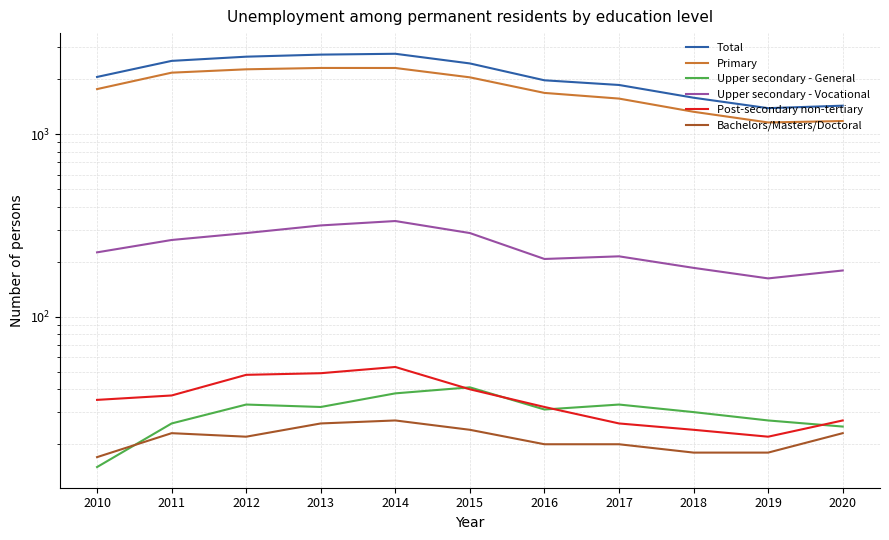

Which series has the largest range (max minus min)?

Total